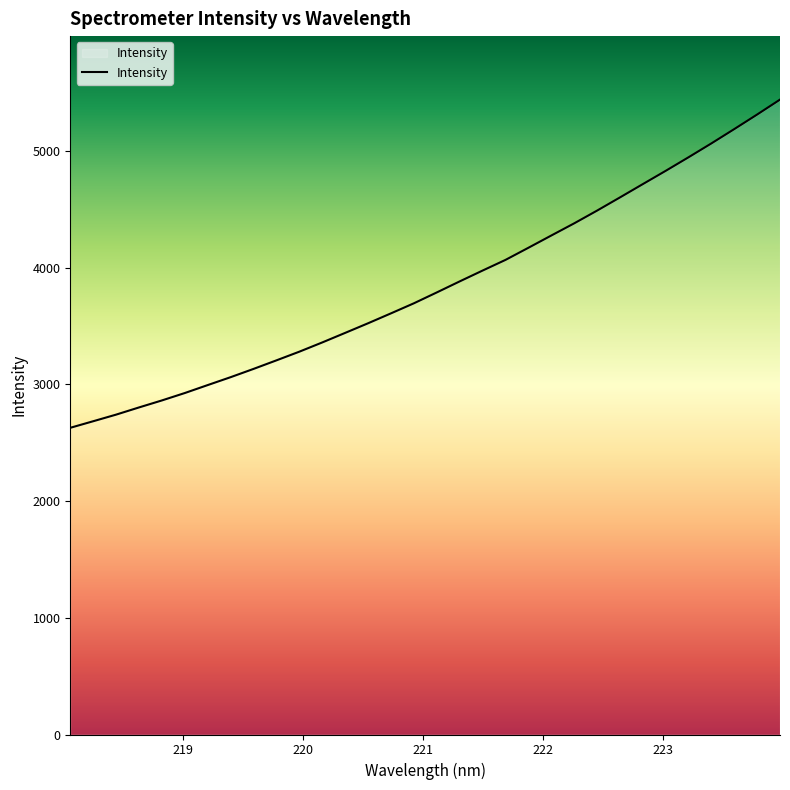

What is the difference between the maximum and minimum values?

2813.0